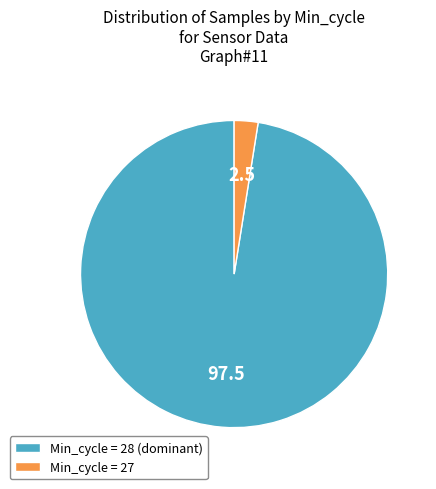

What is the largest slice in the pie chart?

Min_cycle = 28 (dominant)